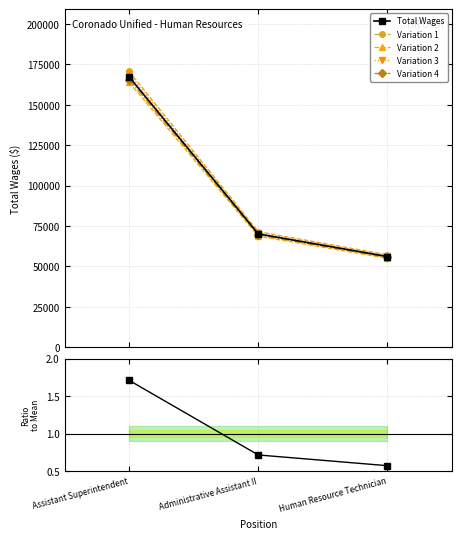

What is the minimum value for Variation 4?

55588.5